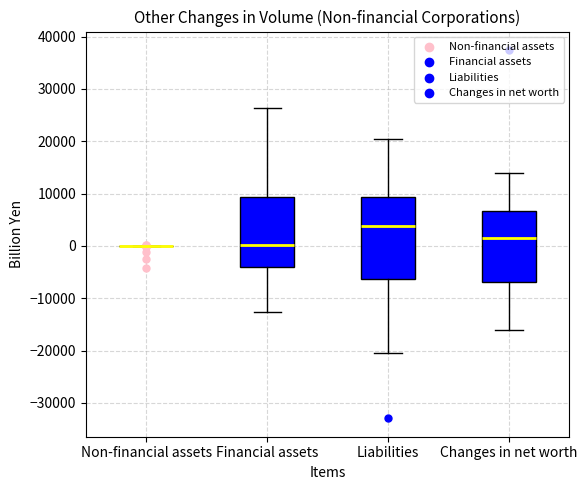

Comparing the boxes themselves (not the whiskers), which one is the tallest?

Liabilities